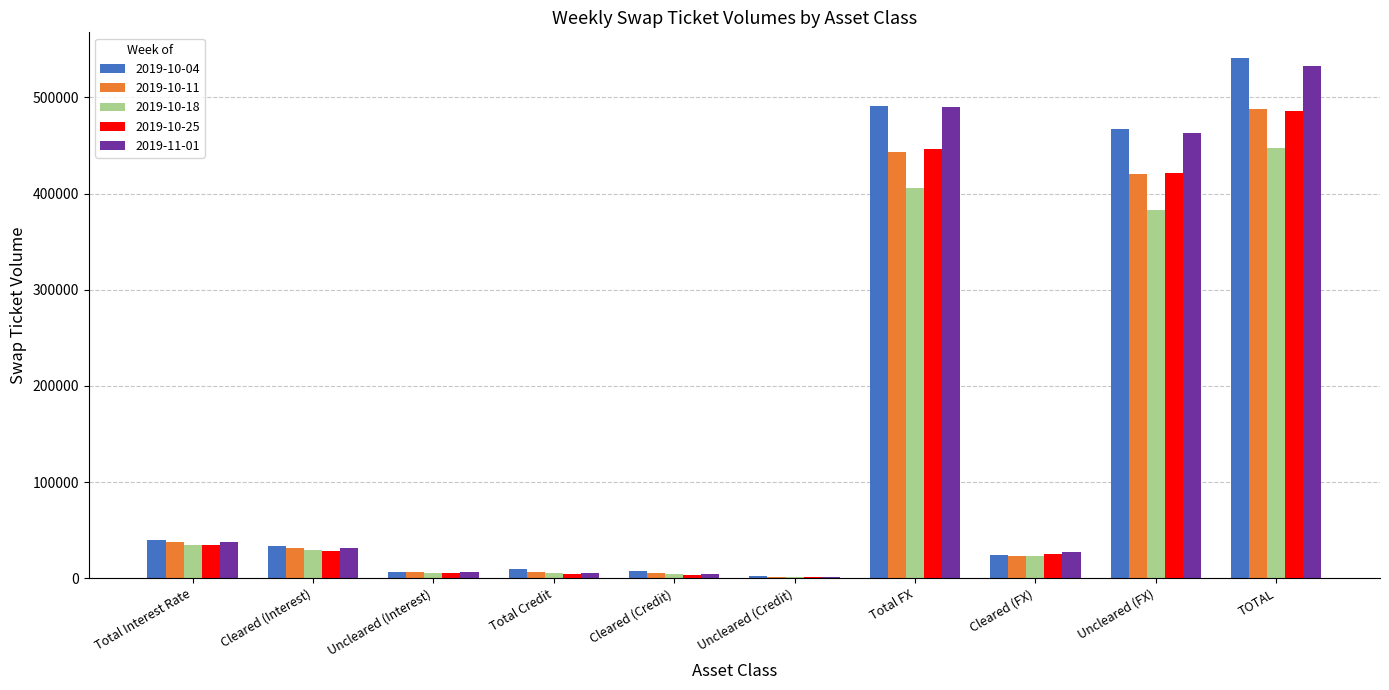

Which series changed the most between Cleared (Interest) and Uncleared (FX)?

2019-10-04